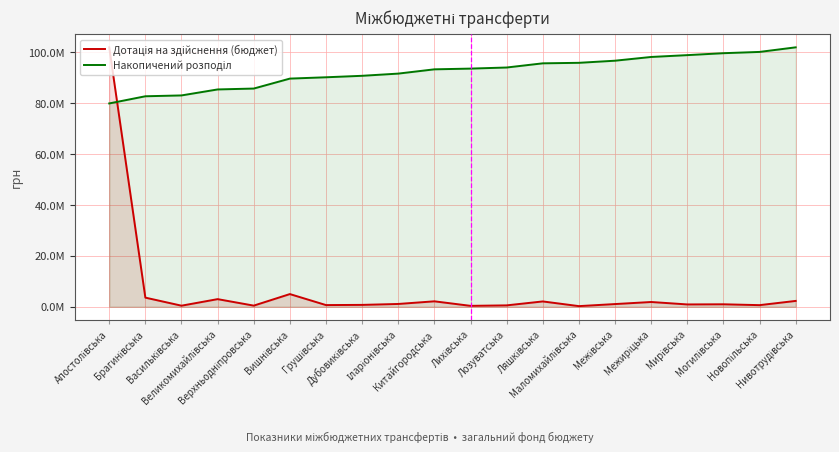

What is the difference between the maximum and second lowest values in the Накопичений розподіл series?

19233396.9